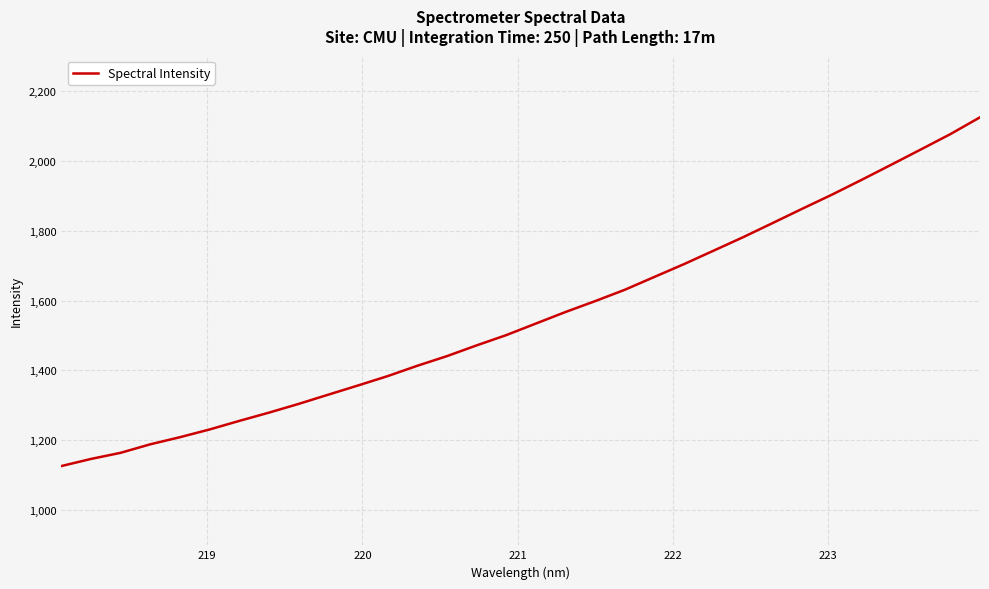

What is the difference between the maximum and minimum values?

997.2